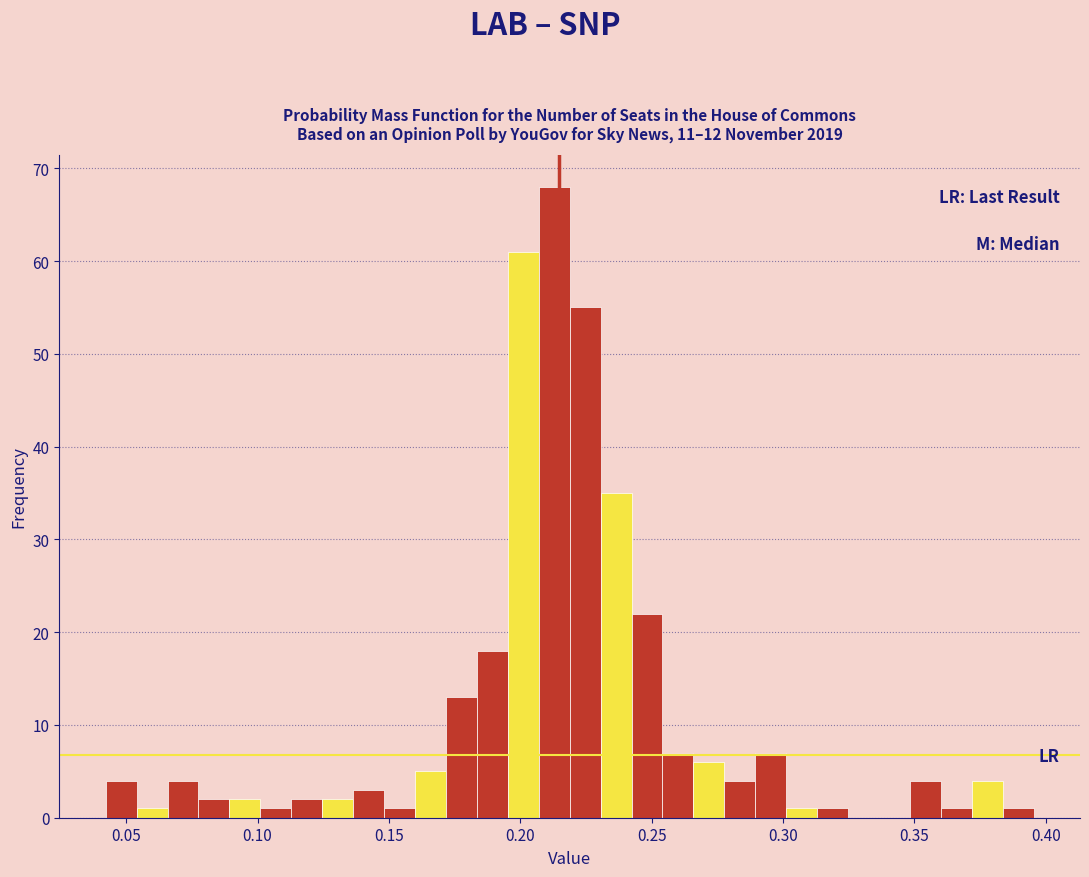

Read against the x-axis, roughly where is the centre of the tallest bar?

0.215